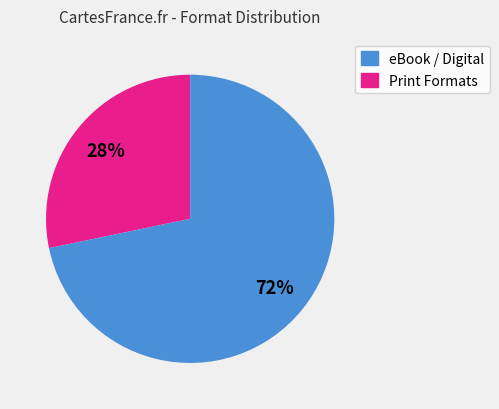

Is there any slice that represents more than half of the pie?

Yes